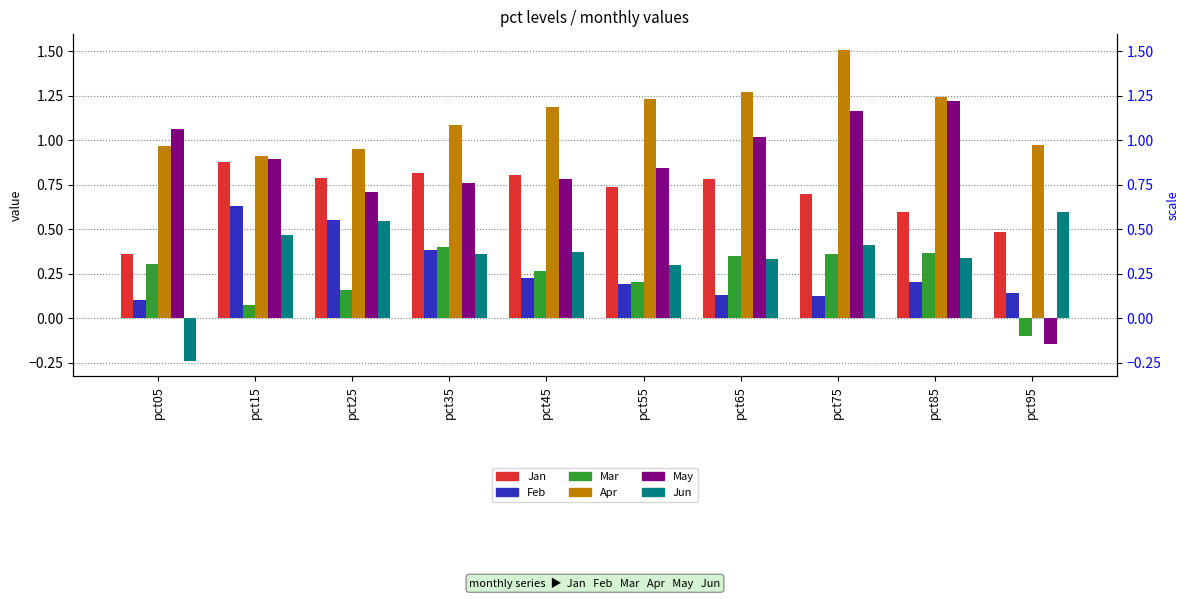

Reading left to right, extract all data points from this chart.

Jan: 0.4	0.9	0.8	0.8	0.8	0.7	0.8	0.7	0.6	0.5
Feb: 0.1	0.6	0.6	0.4	0.2	0.2	0.1	0.1	0.2	0.1
Mar: 0.3	0.1	0.2	0.4	0.3	0.2	0.3	0.4	0.4	-0.1
Apr: 1.0	0.9	1.0	1.1	1.2	1.2	1.3	1.5	1.2	1.0
May: 1.1	0.9	0.7	0.8	0.8	0.8	1.0	1.2	1.2	-0.1
Jun: -0.2	0.5	0.5	0.4	0.4	0.3	0.3	0.4	0.3	0.6